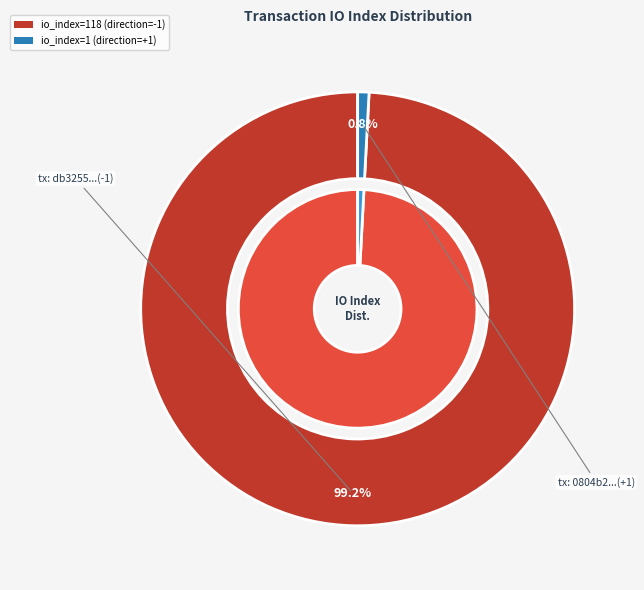

Does any single category account for the majority?

Yes